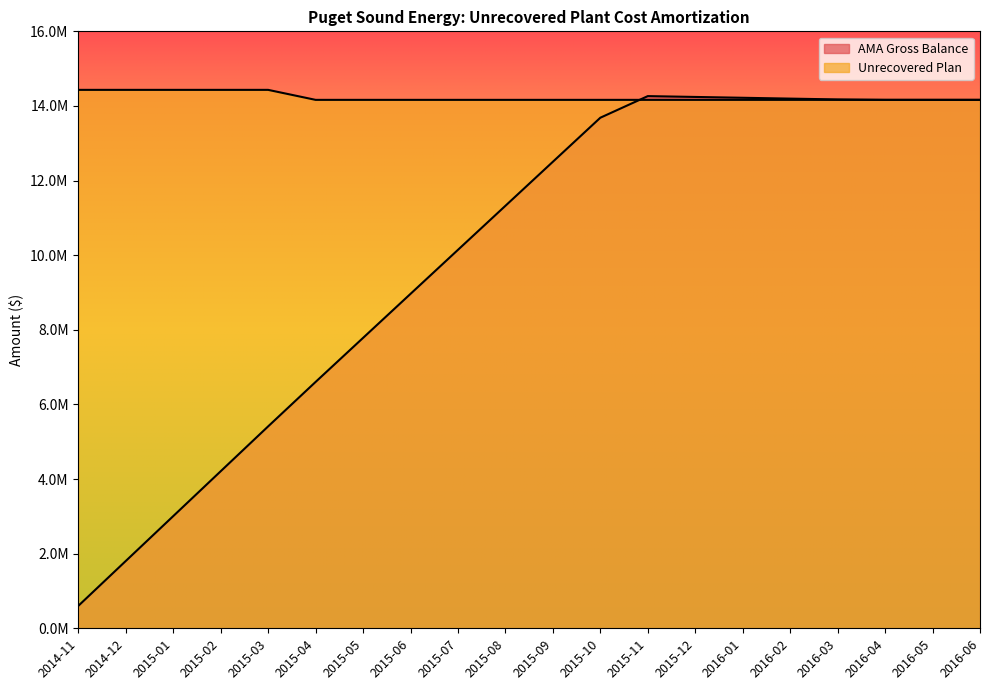

Where do Unrecovered Plan and AMA Gross Balance first cross each other?

2015-10 and 2015-11